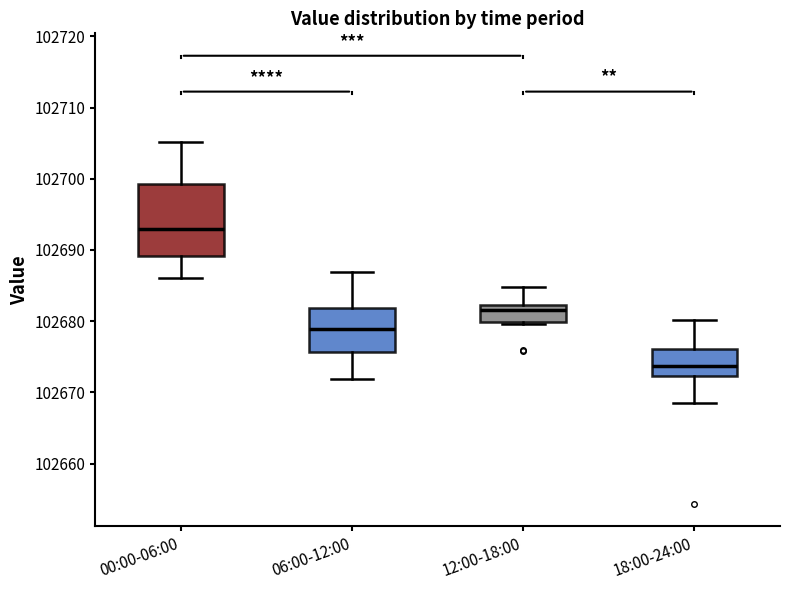

Where does the upper whisker of the box for 00:00-06:00 end on the y-axis? The values are not printed on the chart, so give them approximately, as read against the axis.

102705